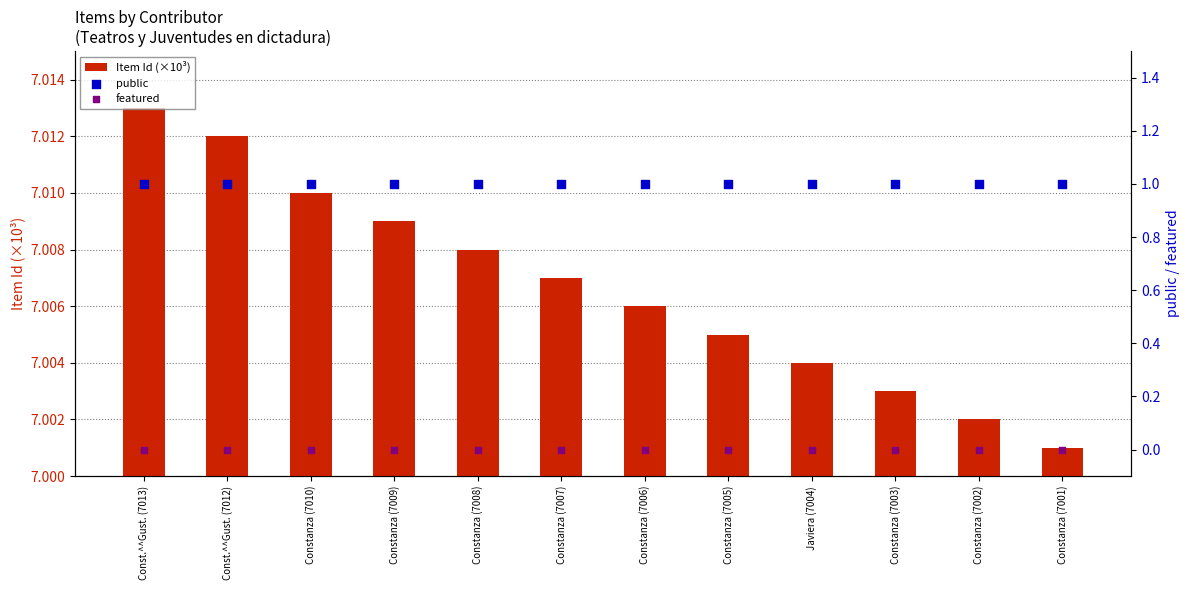

At which category is the sum across all series the highest?

Const.^^Gust. (7013)